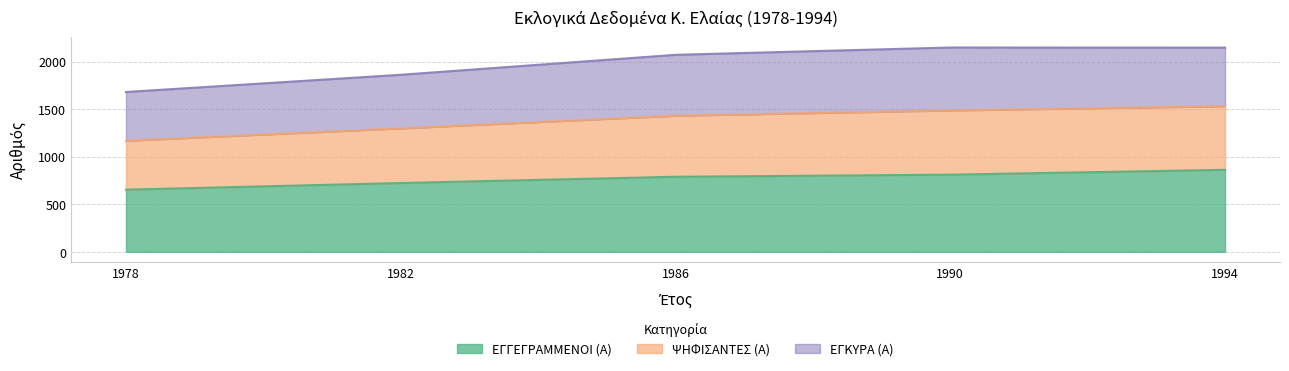

Which category has the highest value in the ΕΓΓΕΓΡΑΜΜΕΝΟΙ (Α) series?

1994